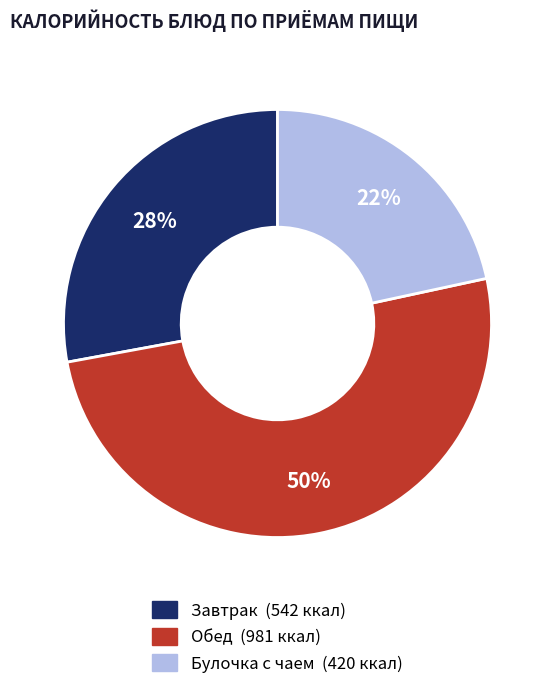

Count the number of slices in the pie.

3